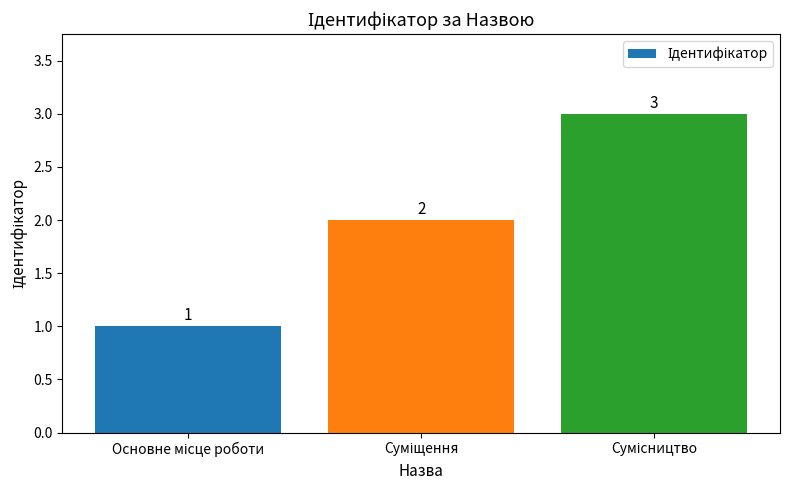

What is the greatest value displayed?

3